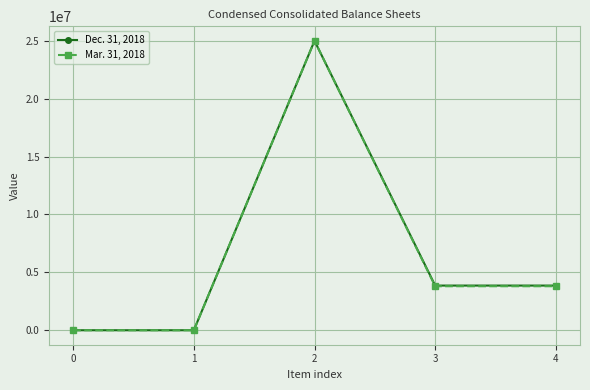

Rank the series by their average value, from lowest to highest.

Mar. 31, 2018, Dec. 31, 2018